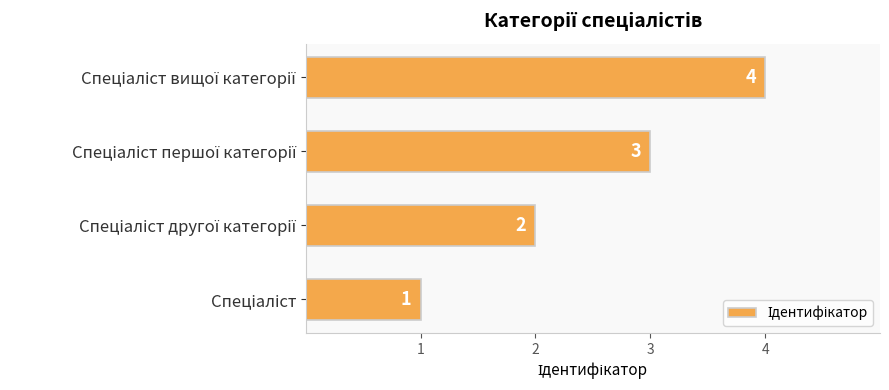

Are the bars horizontal?

Yes